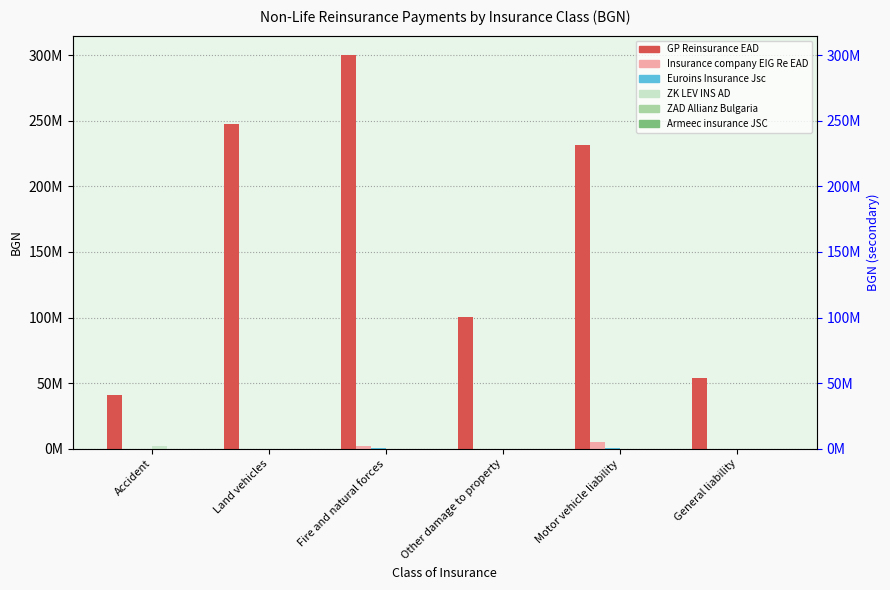

Reading right to left, list all the values displayed in this chart.

GP Reinsurance EAD: General liability=54285029.3	Motor vehicle liability=231393731.0	Other damage to property=100455810.4	Fire and natural forces=299922228.5	Land vehicles=247376638.0	Accident=41149084.1
Insurance company EIG Re EAD: General liability=8061.7	Motor vehicle liability=5300158.4	Other damage to property=0.0	Fire and natural forces=1817007.9	Land vehicles=0.0	Accident=0.0
Euroins Insurance Jsc: General liability=0.0	Motor vehicle liability=778573.6	Other damage to property=0.0	Fire and natural forces=411190.4	Land vehicles=0.0	Accident=0.0
ZK LEV INS AD: General liability=0.0	Motor vehicle liability=0.0	Other damage to property=0.0	Fire and natural forces=0.0	Land vehicles=0.0	Accident=1970500.1
ZAD Allianz Bulgaria: General liability=0.0	Motor vehicle liability=0.0	Other damage to property=0.0	Fire and natural forces=0.0	Land vehicles=0.0	Accident=0.0
Armeeс insurance JSC: General liability=0.0	Motor vehicle liability=0.0	Other damage to property=0.0	Fire and natural forces=0.0	Land vehicles=684.3	Accident=0.0